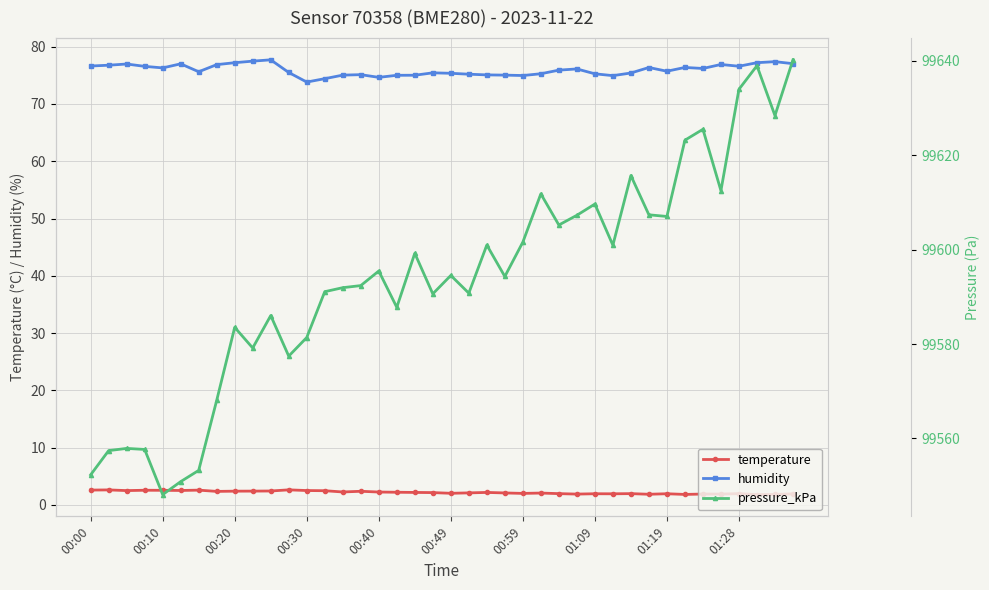

True or false: humidity and temperature cross at least once.

False